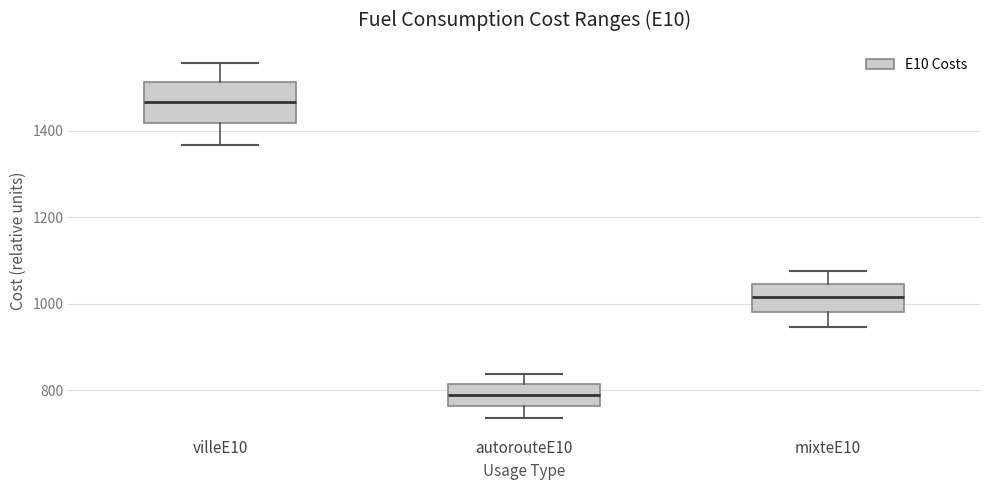

Comparing the boxes themselves (not the whiskers), which one is the tallest?

villeE10